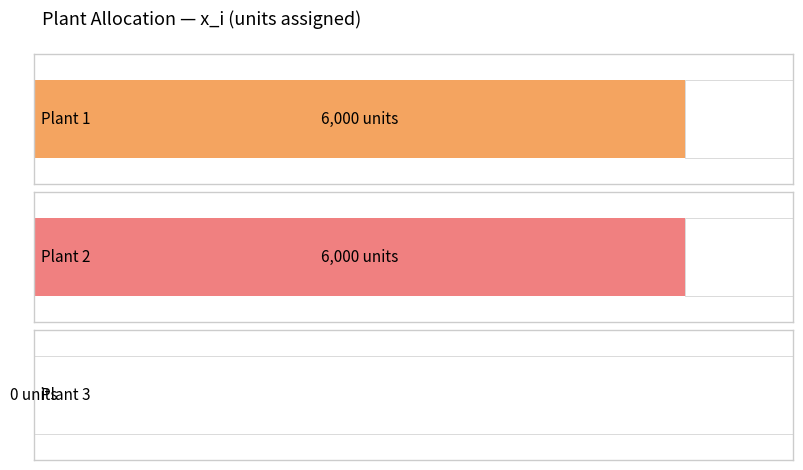

What is the value of the 2nd bar from the left?

6000.0